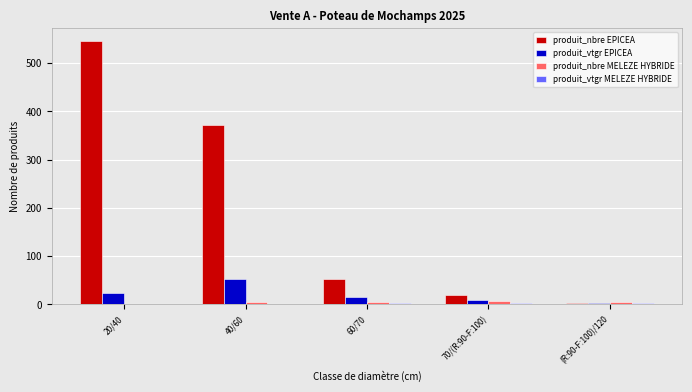

What is the maximum value shown in the chart?

545.0